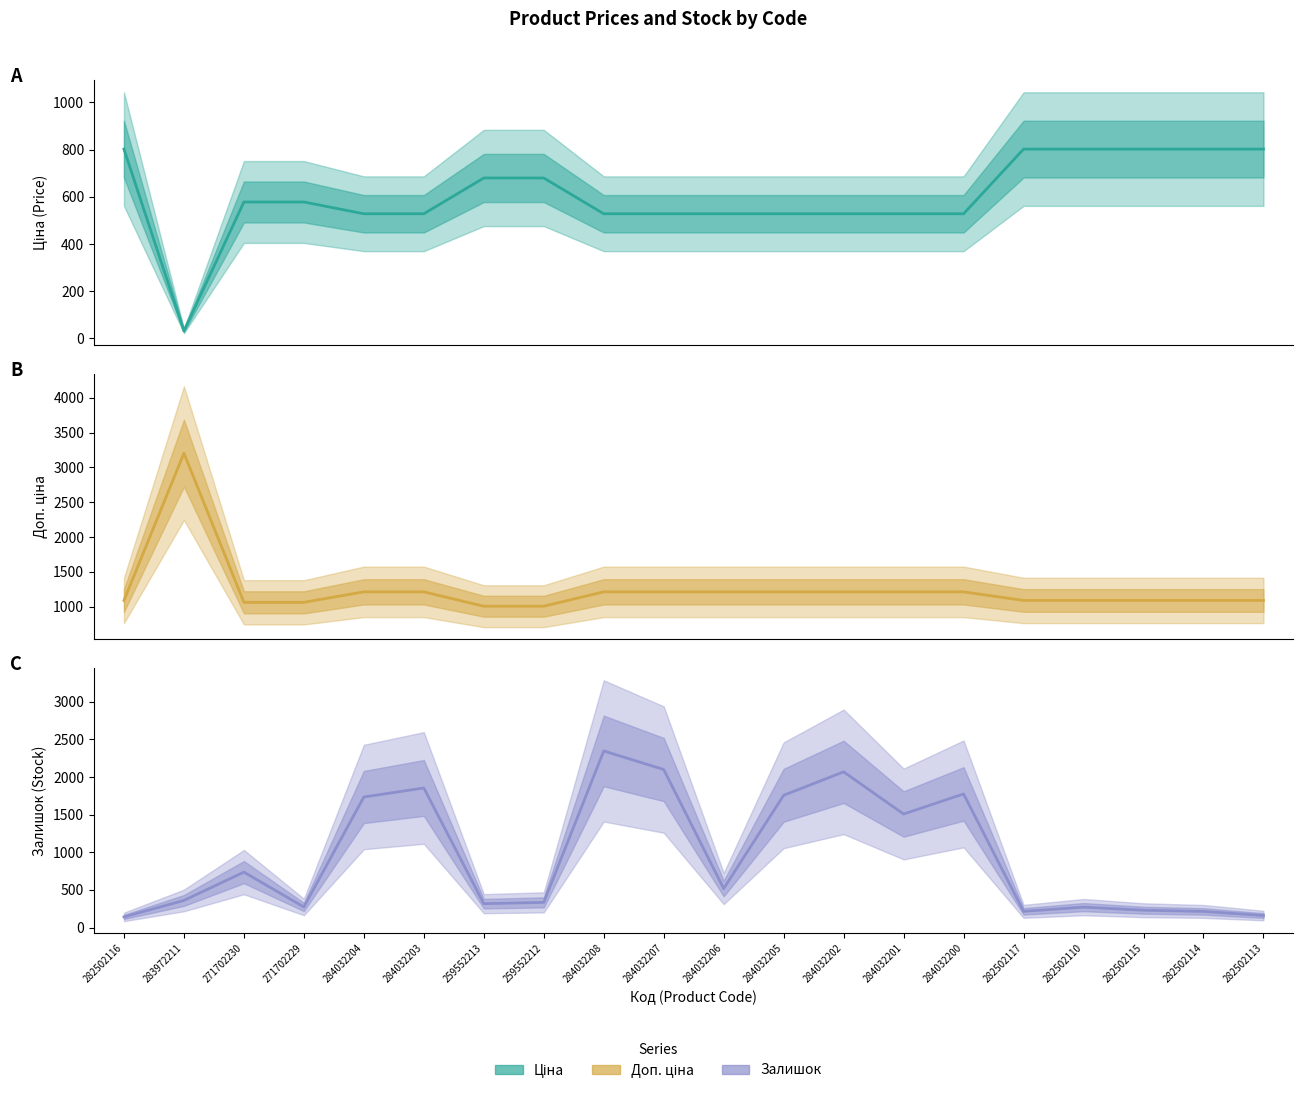

How many series are shown in this chart?

3